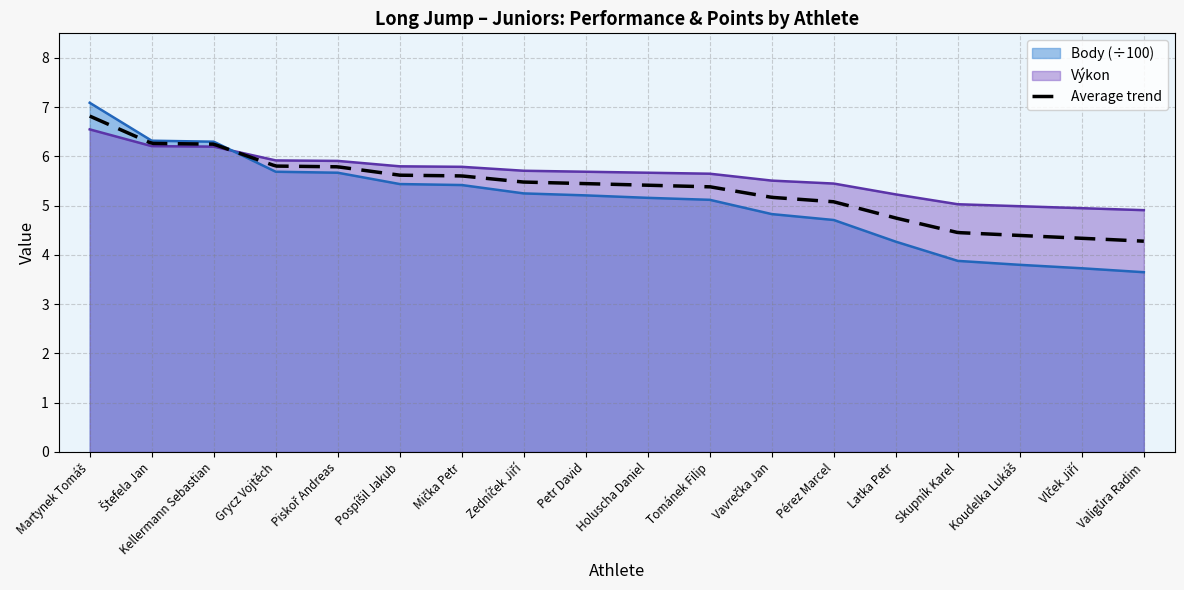

Which series has the widest spread of values?

Body (÷100)